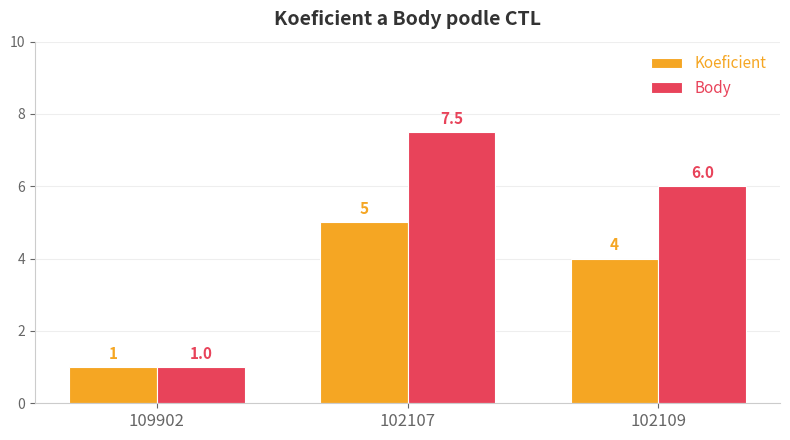

Rank the categories by Body value from lowest to highest.

109902, 102109, 102107